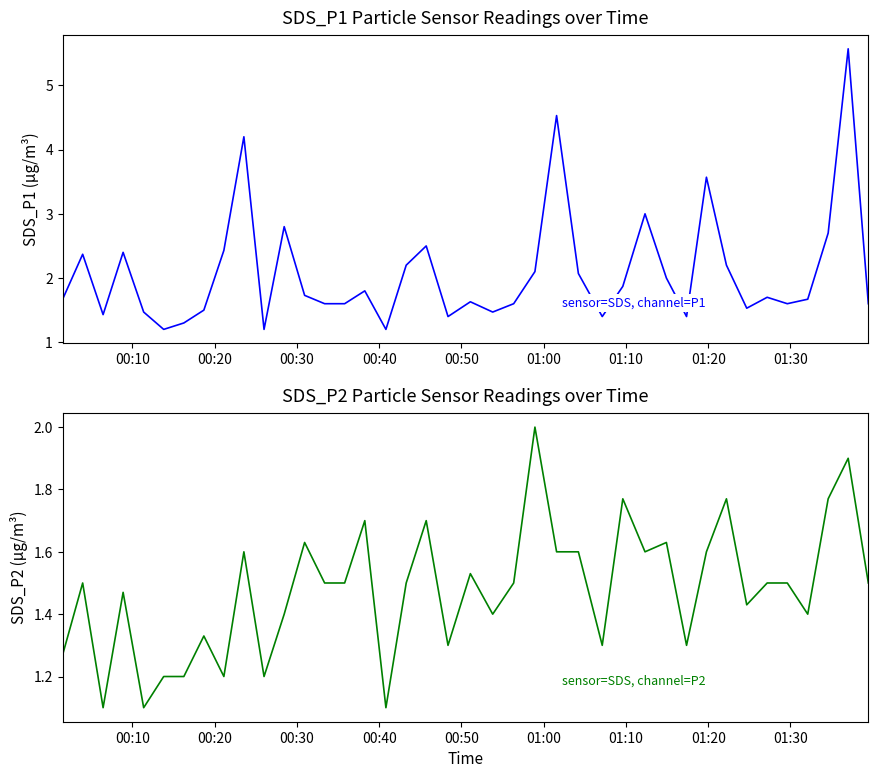

True or false: SDS_P1 and SDS_P2 intersect in this chart.

False